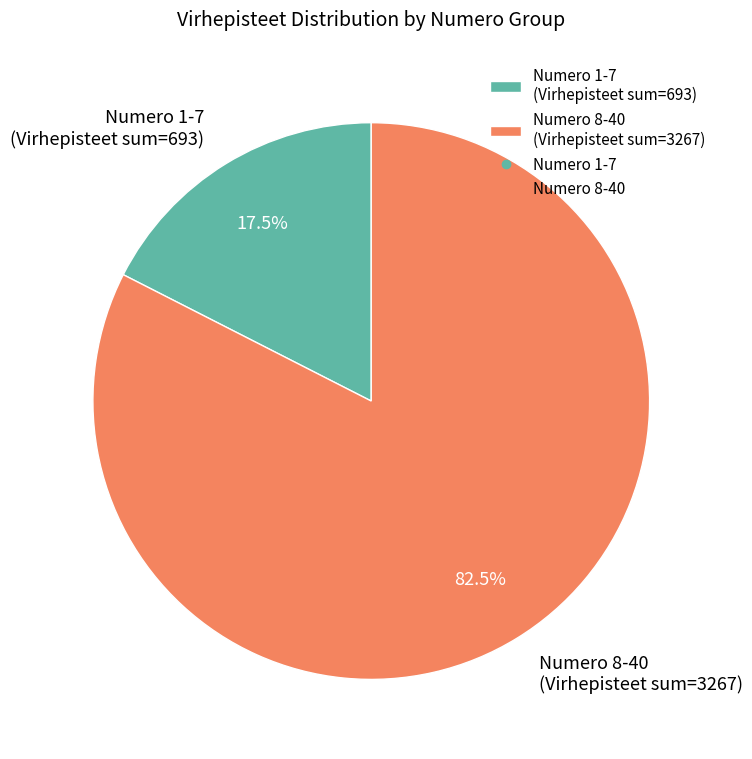

Which has a higher value, Numero 8-40 (Virhepisteet sum=3267) or Numero 1-7 (Virhepisteet sum=693)?

Numero 8-40 (Virhepisteet sum=3267)